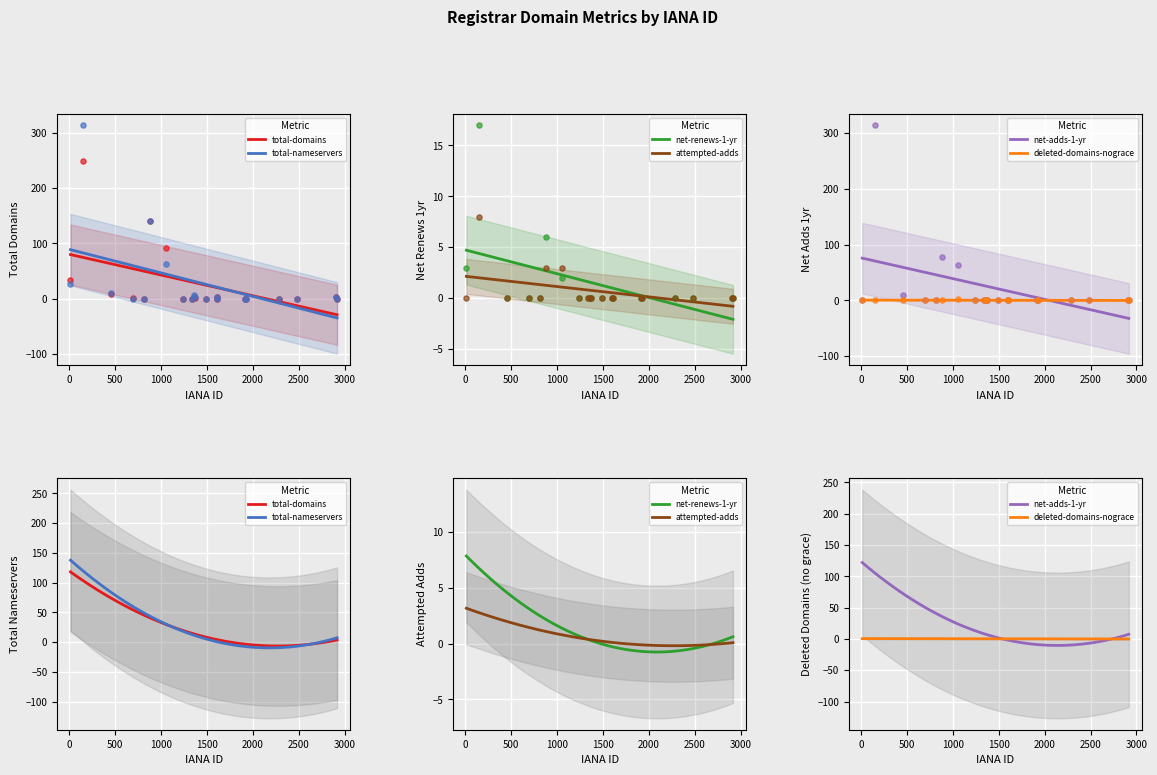

Is the value of total-domains at 1052 greater than the value of net-renews-1-yr at 455?

Yes